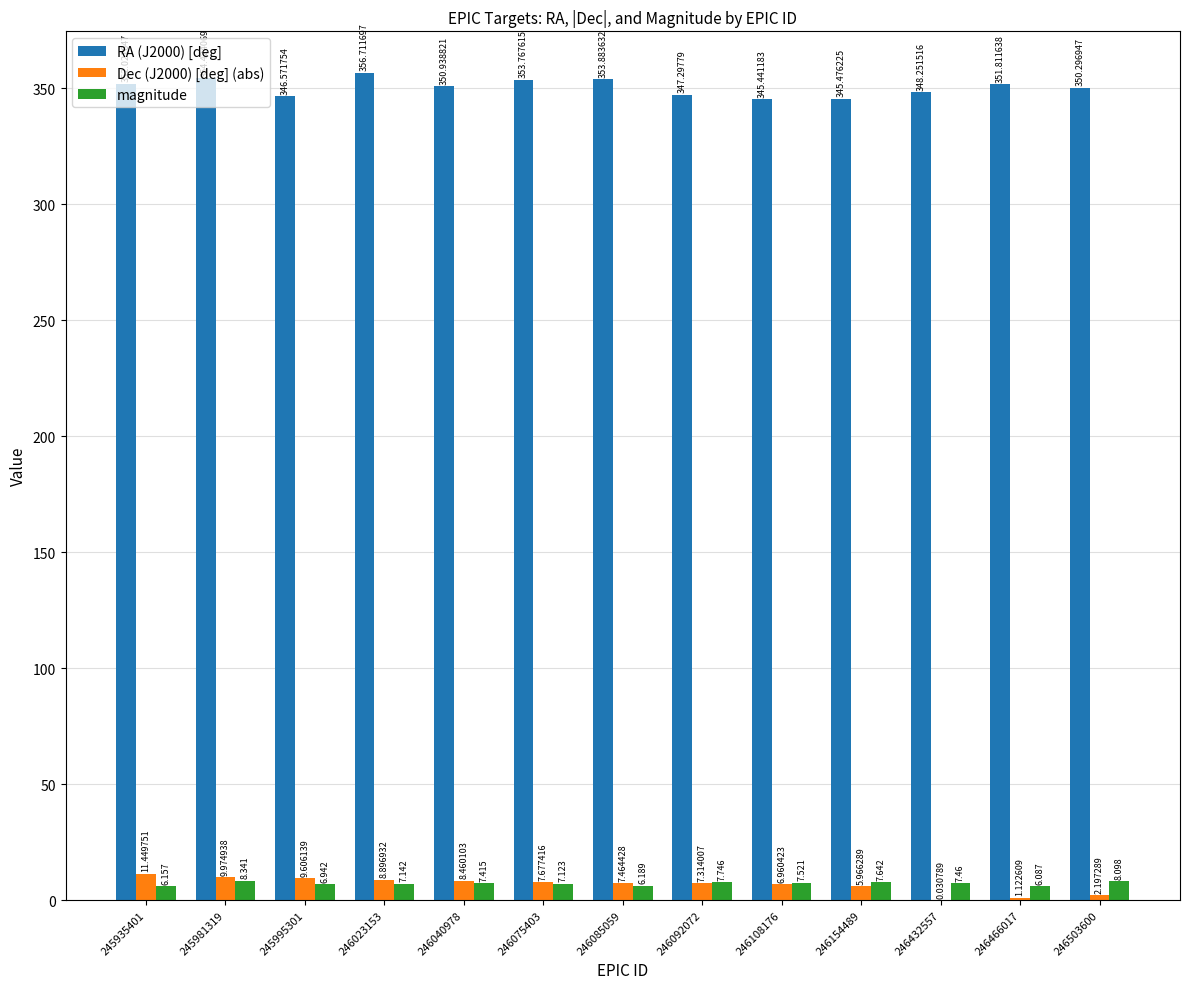

Is the value of Dec (J2000) [deg] (abs) at 246154489 greater than the value of RA (J2000) [deg] at 246432557?

No